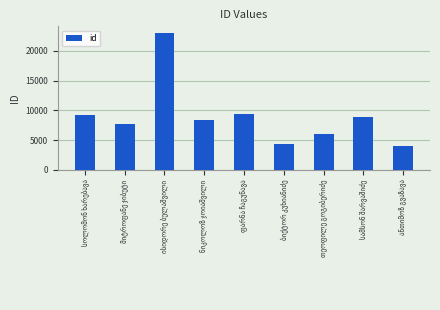

What is the maximum value shown in the chart?

22977